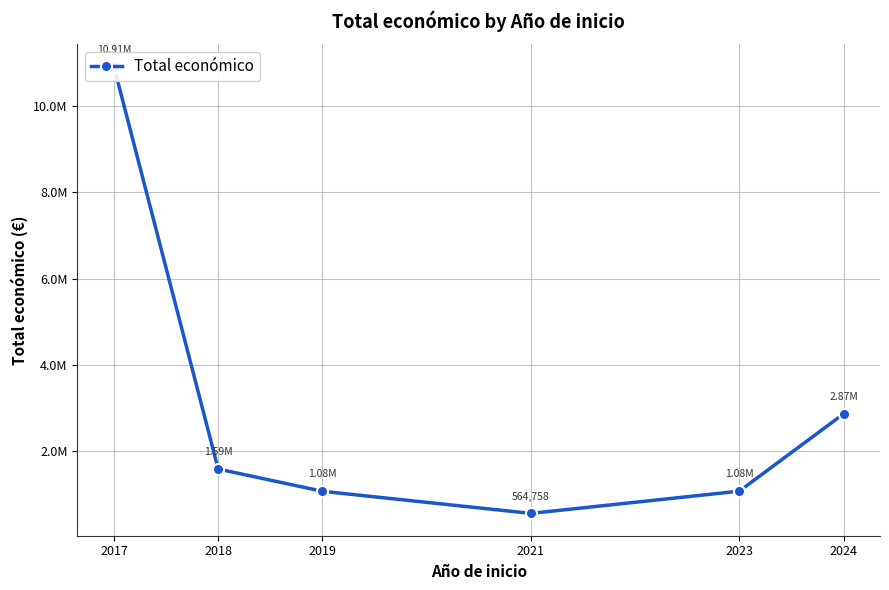

True or false: the data has more than 2 interior local peaks.

False